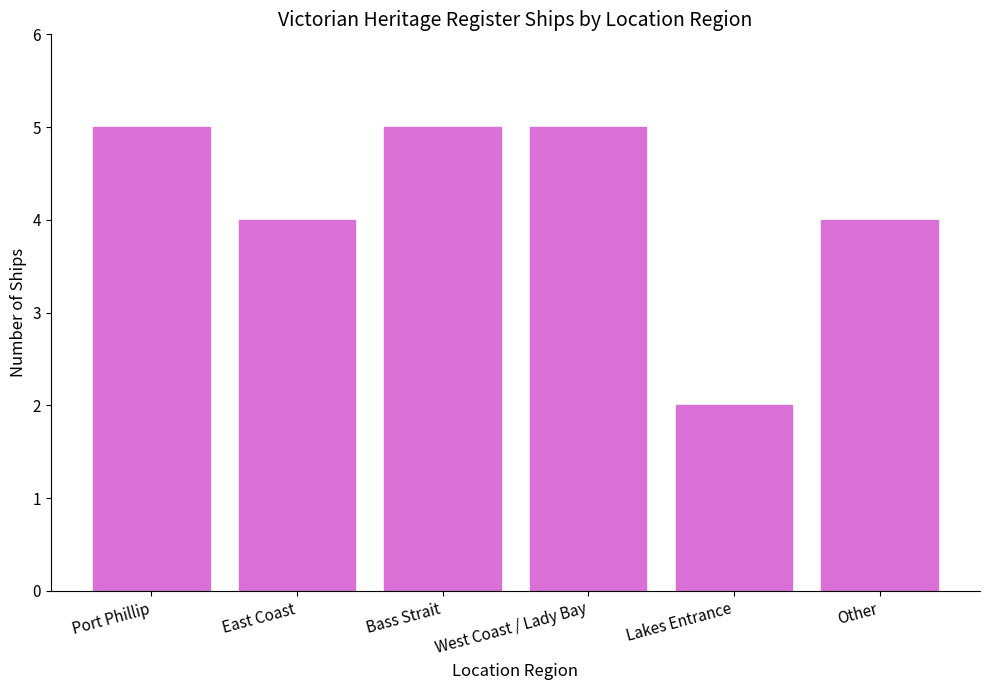

The chart shows a value of 4 at Other. True or false?

True